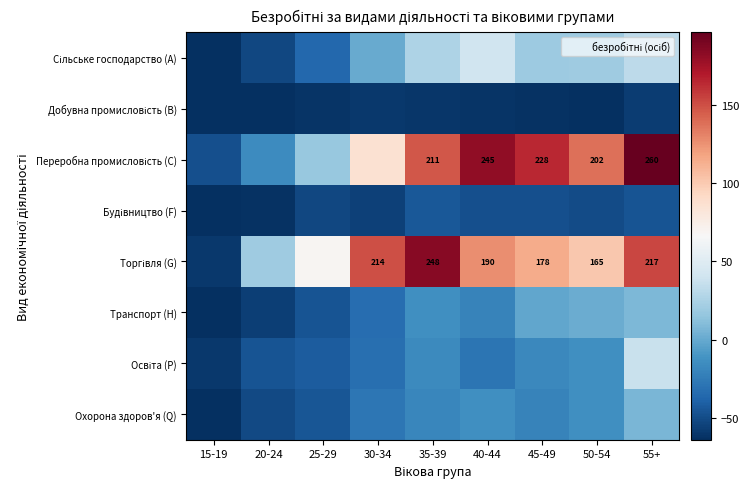

What is the sum of the Освіта (P) values at 30-34 and 25-29?

-73.9